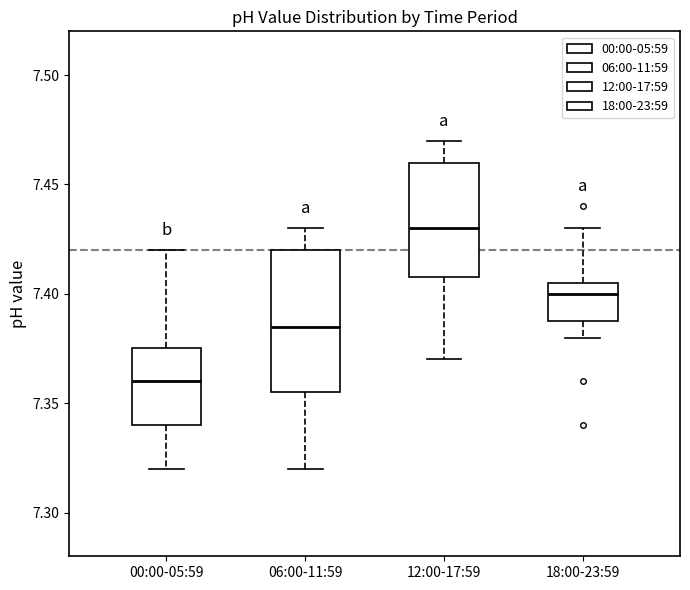

Reading left to right, read every box against the y-axis: the position of its median line, the range the box covers, and the ends of its whiskers. The values are not printed on the chart, so give them approximately, as read against the axis.

00:00-05:59: median 7.360, box 7.340 to 7.375, whiskers 7.320 to 7.420
06:00-11:59: median 7.385, box 7.355 to 7.420, whiskers 7.320 to 7.430
12:00-17:59: median 7.430, box 7.410 to 7.460, whiskers 7.370 to 7.470
18:00-23:59: median 7.400, box 7.390 to 7.405, whiskers 7.380 to 7.430